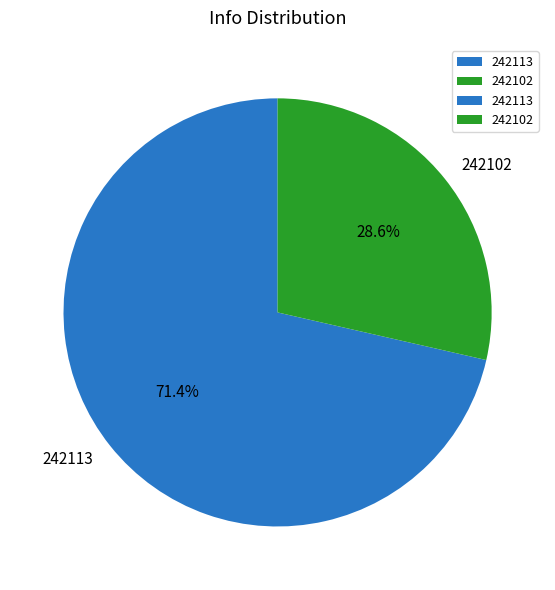

What portion of the pie excludes 242113?

28.6%